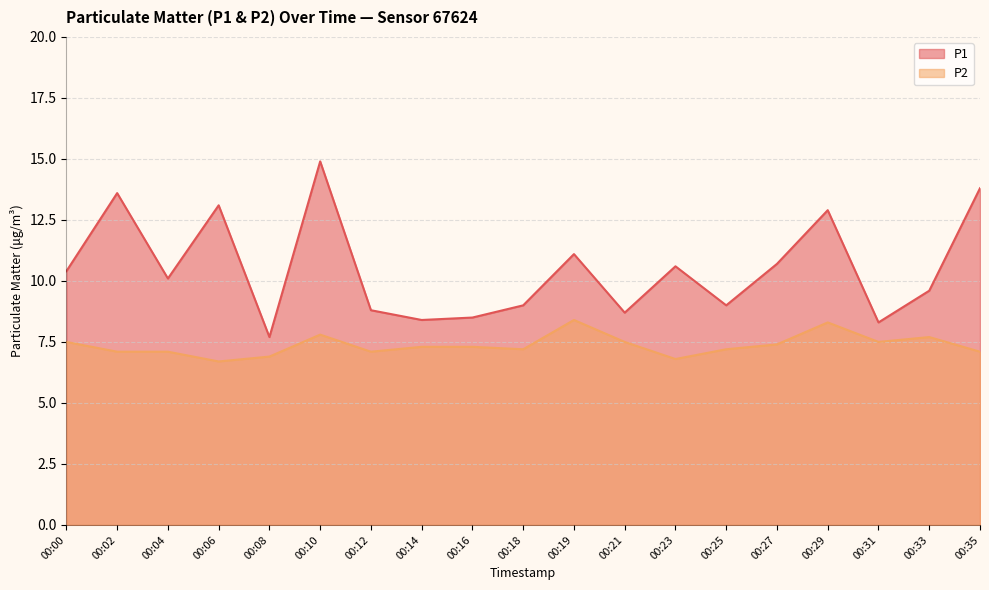

What is the sum of all P1 values?

199.2